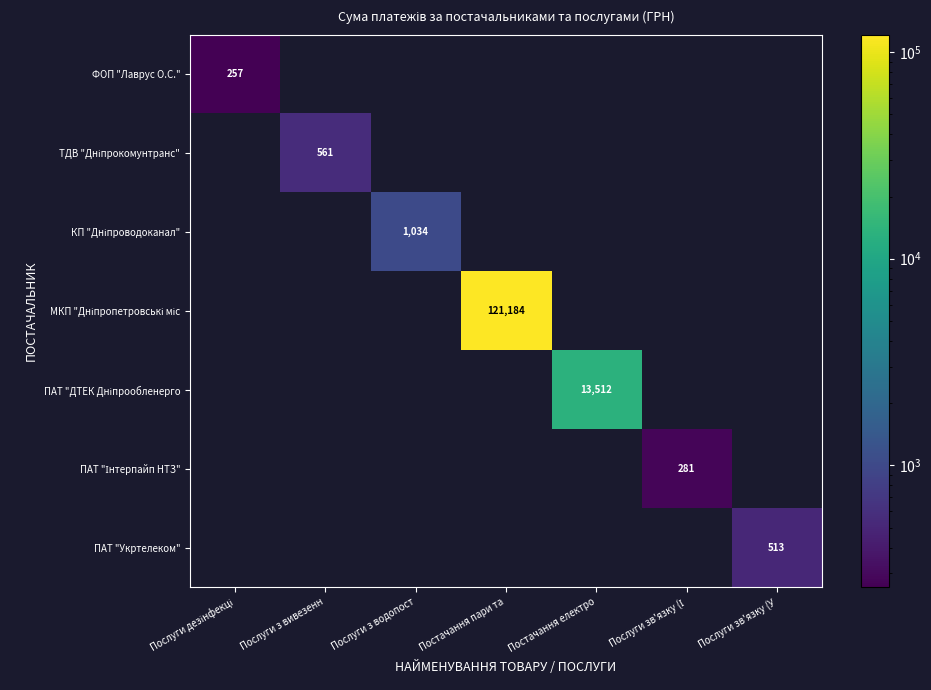

Which label corresponds to the smallest value in the chart?

Послуги з вивезенн